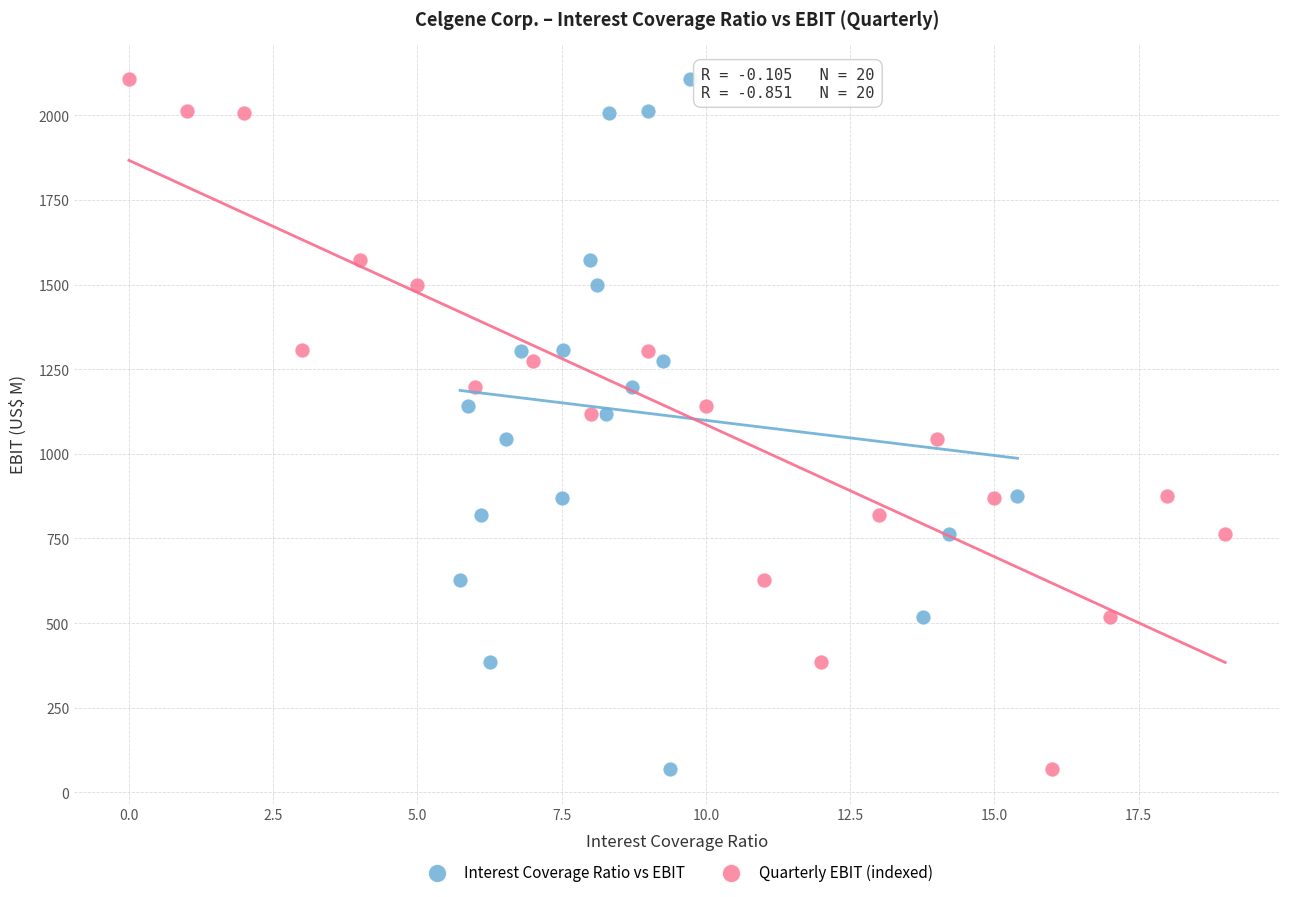

What are all the series names shown in the legend?

Interest Coverage Ratio vs EBIT, Quarterly EBIT (indexed)